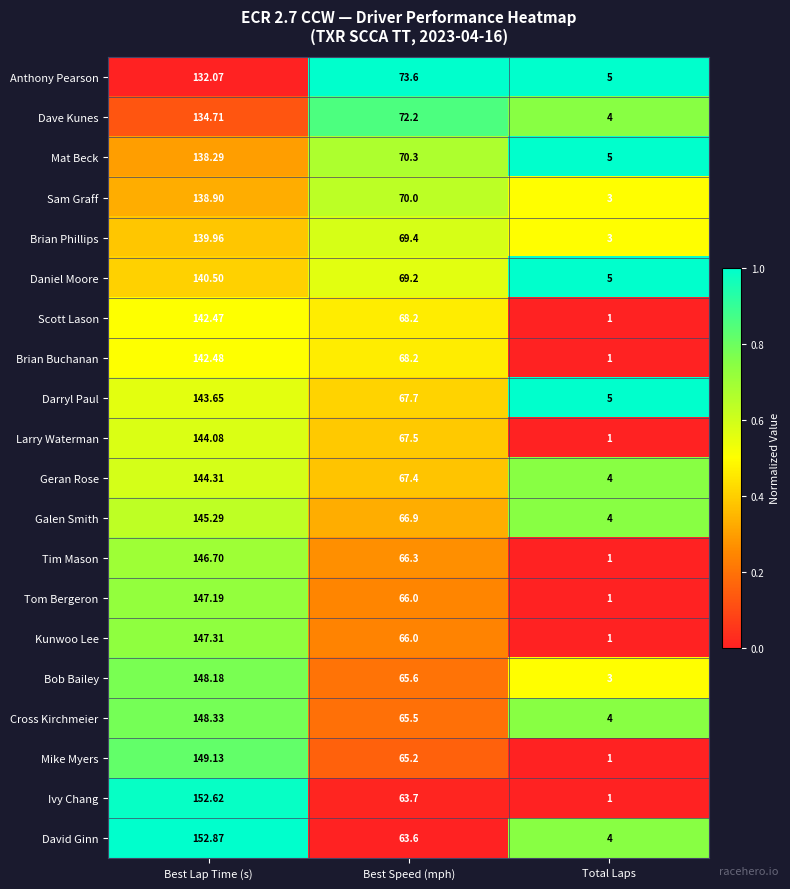

At which label does Brian Phillips reach its minimum?

Total Laps